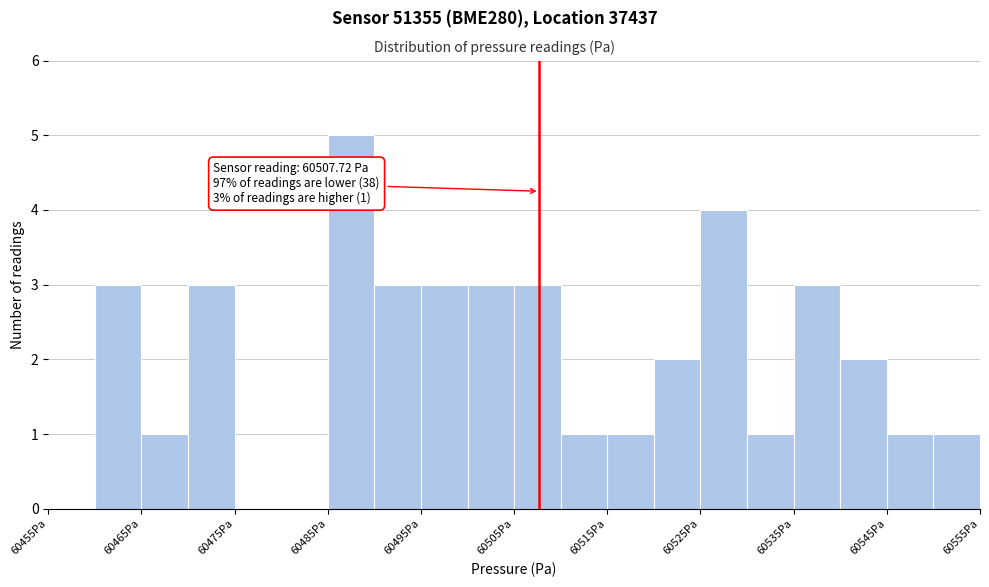

Which range on the x-axis has the tallest bar?

60485 to 60490